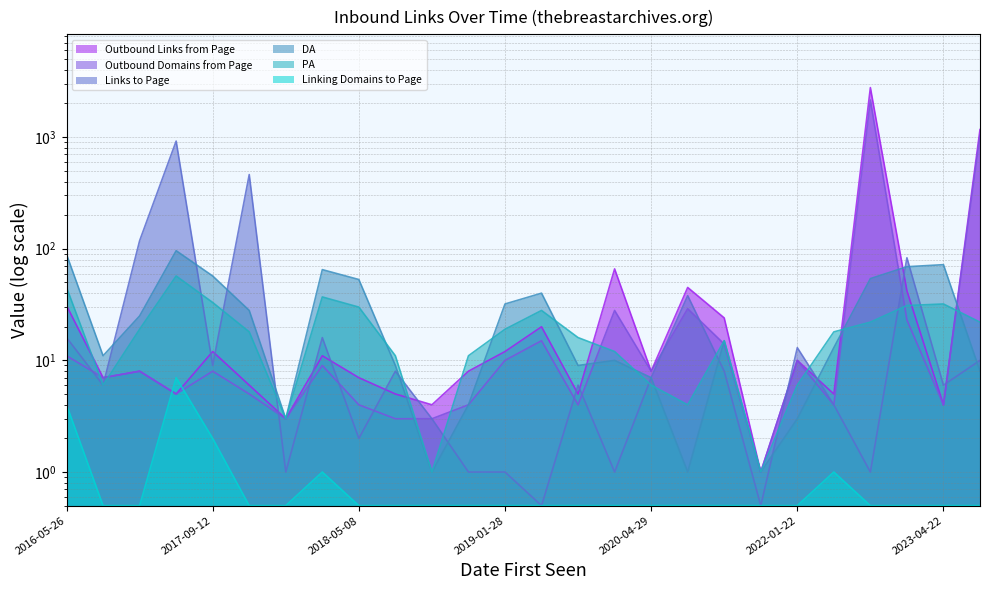

How many intersections are there between Outbound Domains from Page and PA?

10